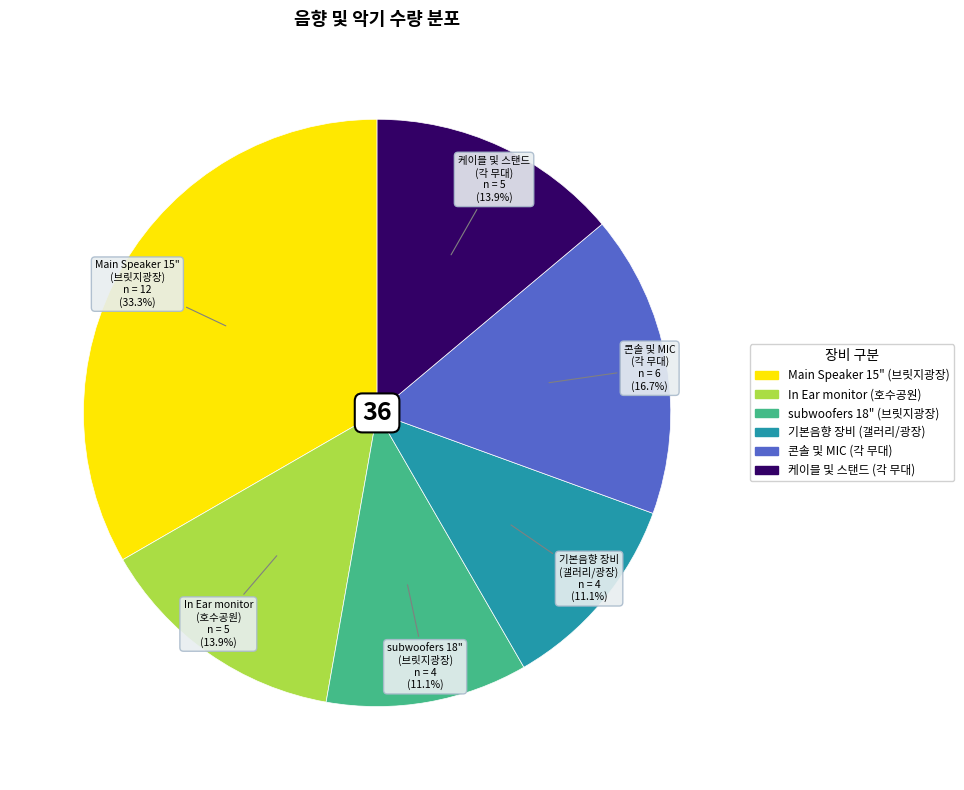

Is there a majority slice in this chart?

No